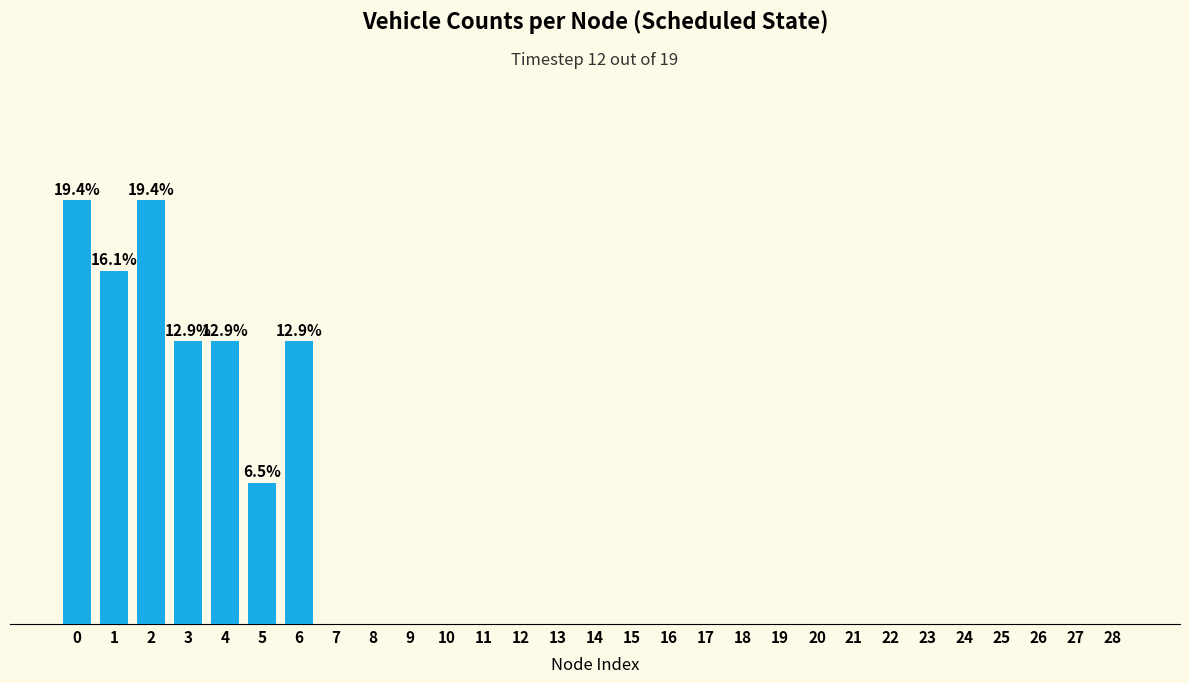

The value at 27 is -3. True or false?

False